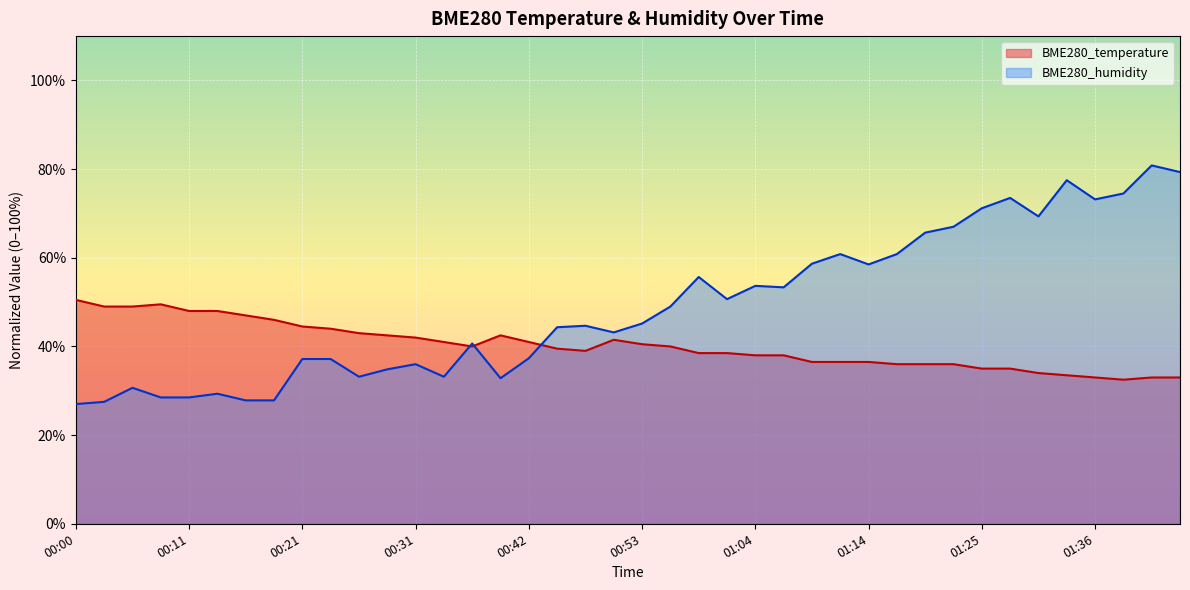

Between 01:28 and 00:56, which is larger?

00:56